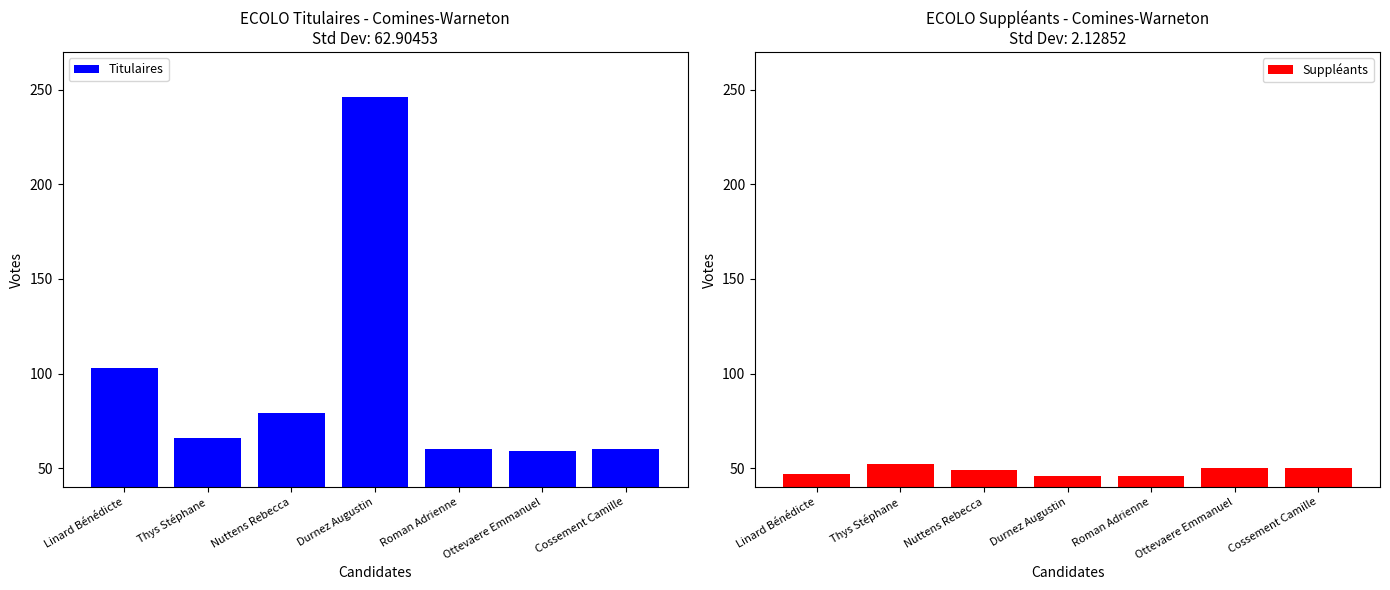

What value does the Titulaires series have at Durnez Augustin, to the nearest 5?

245